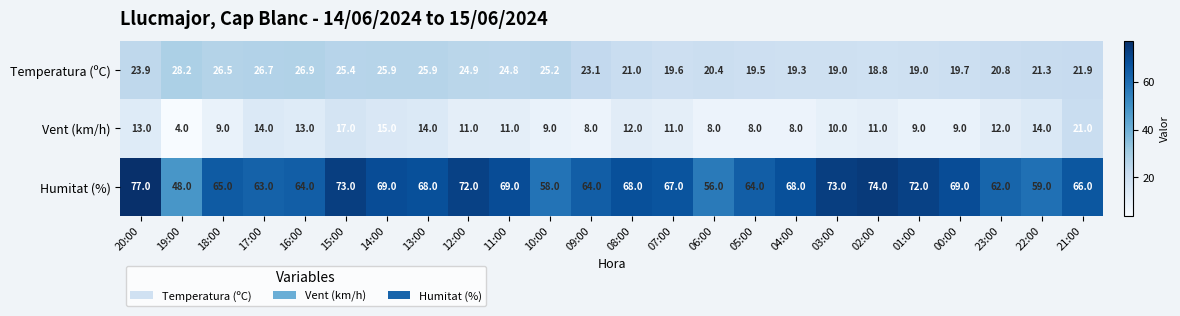

The Temperatura (ºC) series shows 31.8 at 04:00. True or false?

False